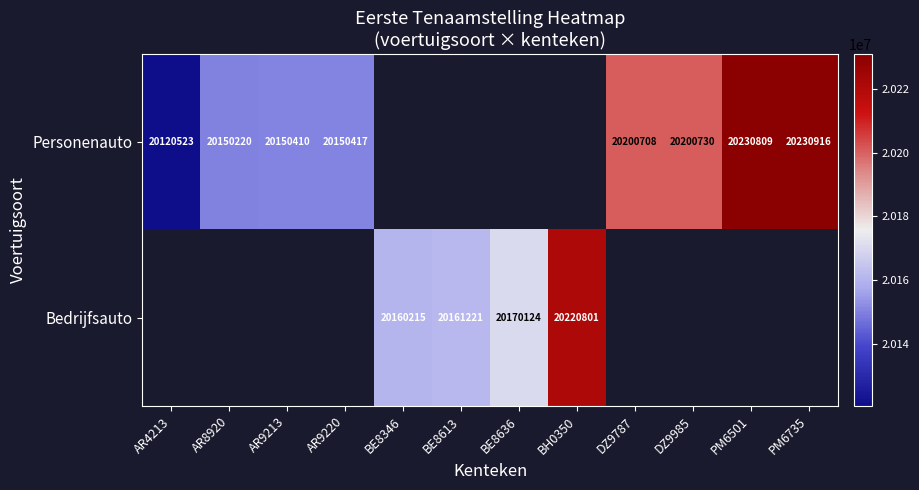

Is the value of Bedrijfsauto at BE8636 greater than the value of Personenauto at PM6501?

No